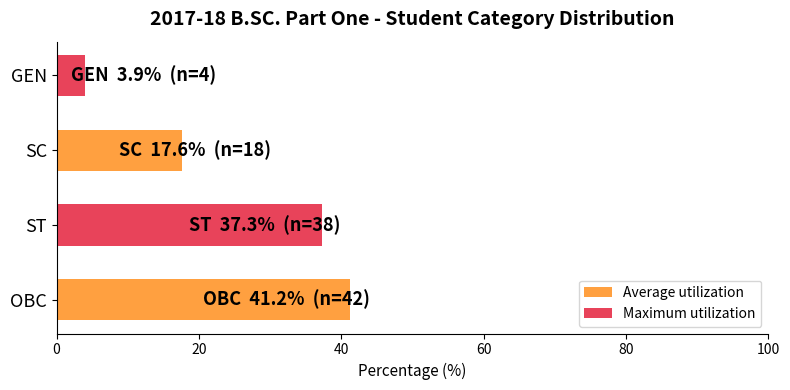

What is the sum of the values at SC and GEN?

21.6